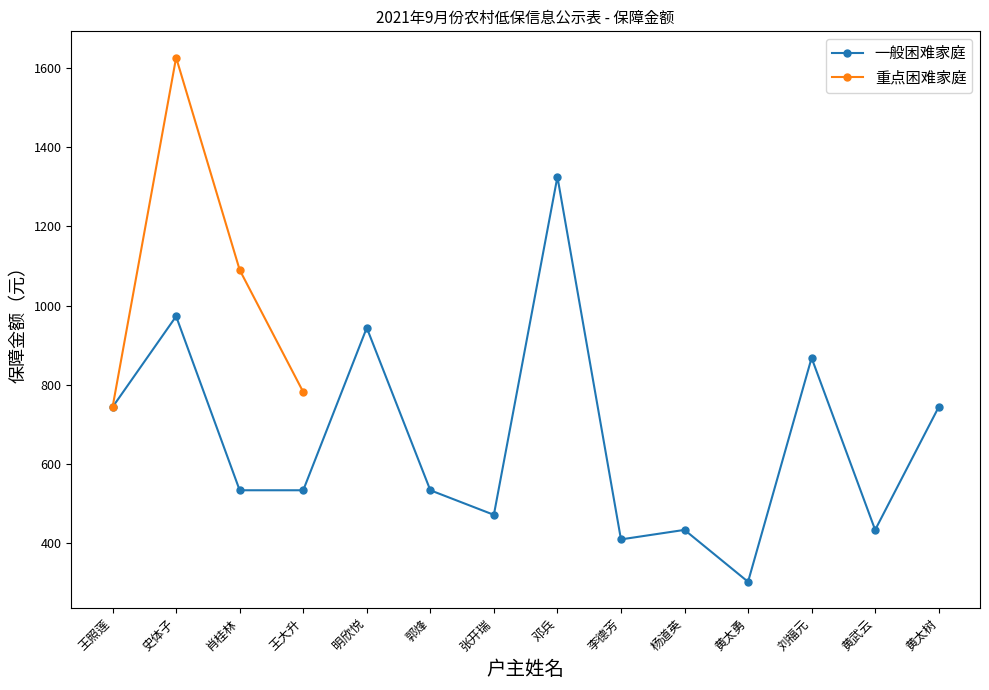

At which label is the value closest to 814?

刘福元